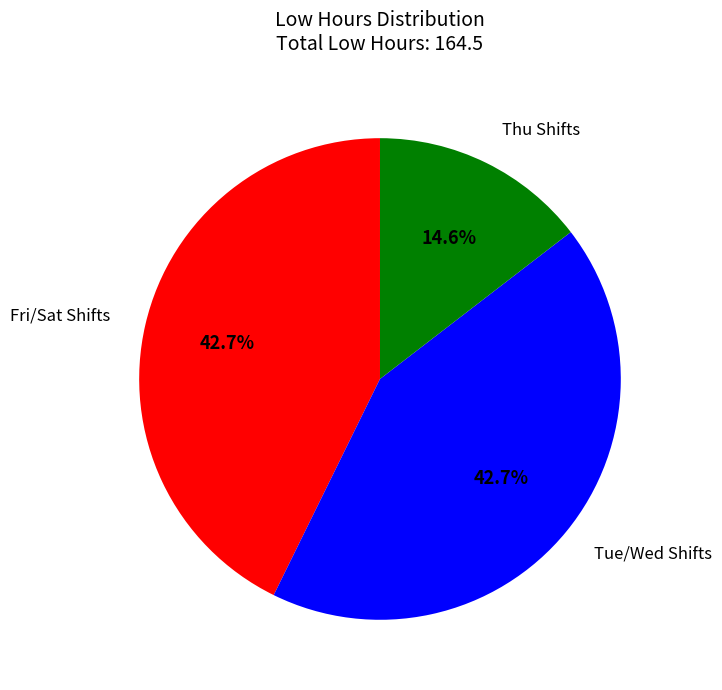

Is there a majority slice in this chart?

No